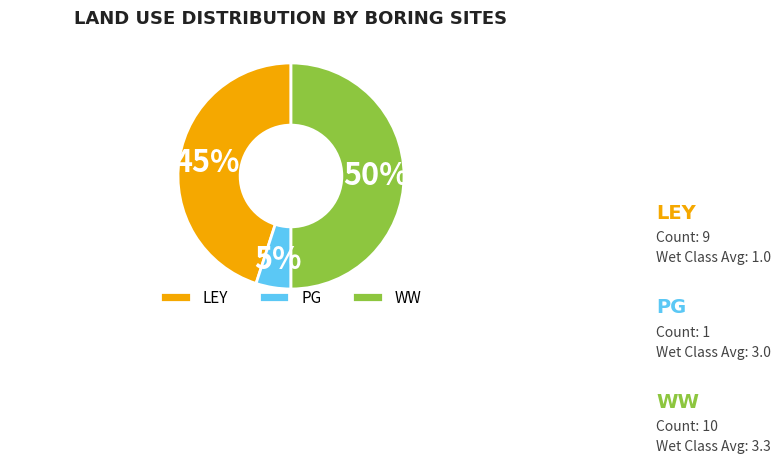

To the nearest percent, what percentage of the pie is WW?

50%